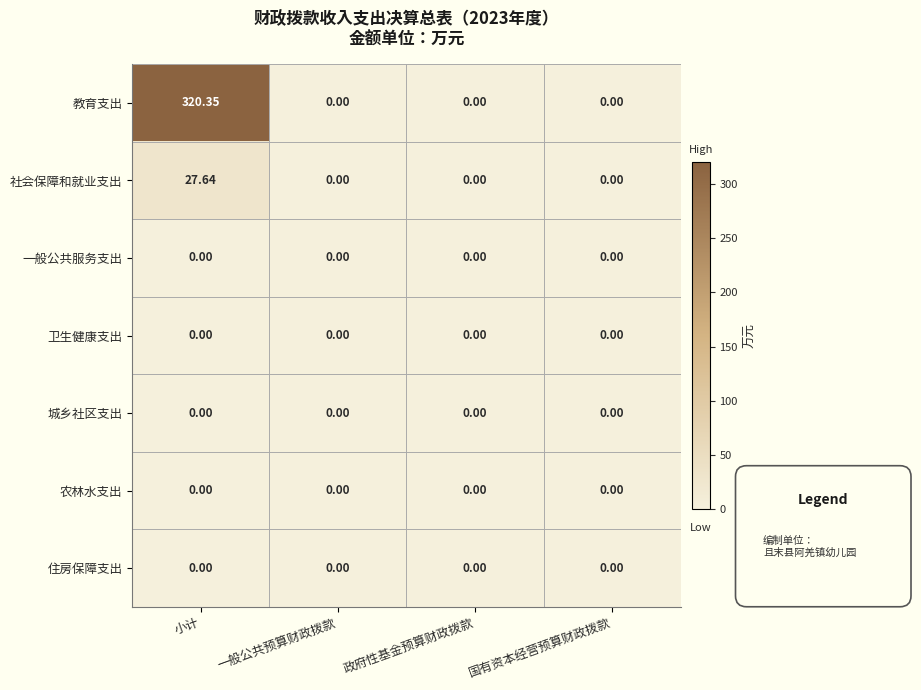

Which series has the widest spread of values?

教育支出